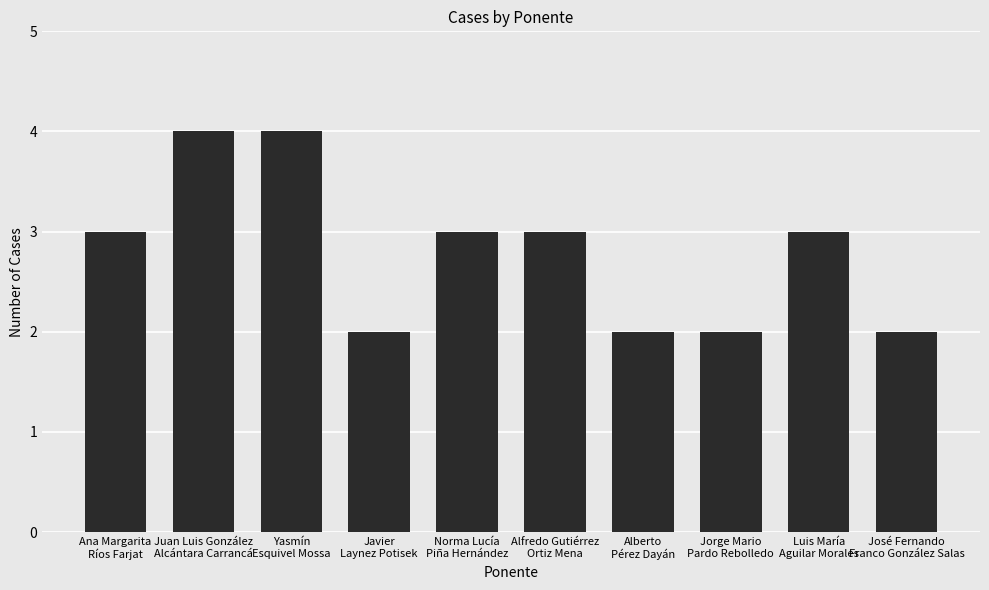

What is the minimum value shown in the chart?

2